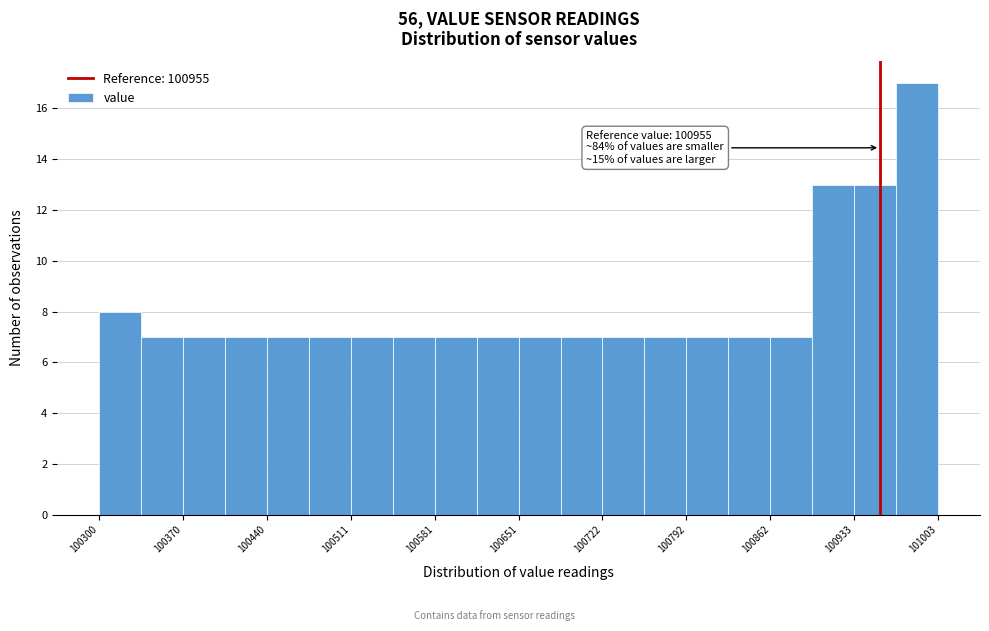

Around what value on the x-axis is the tallest bar? Give the approximate position of its centre, as read against the axis.

100990